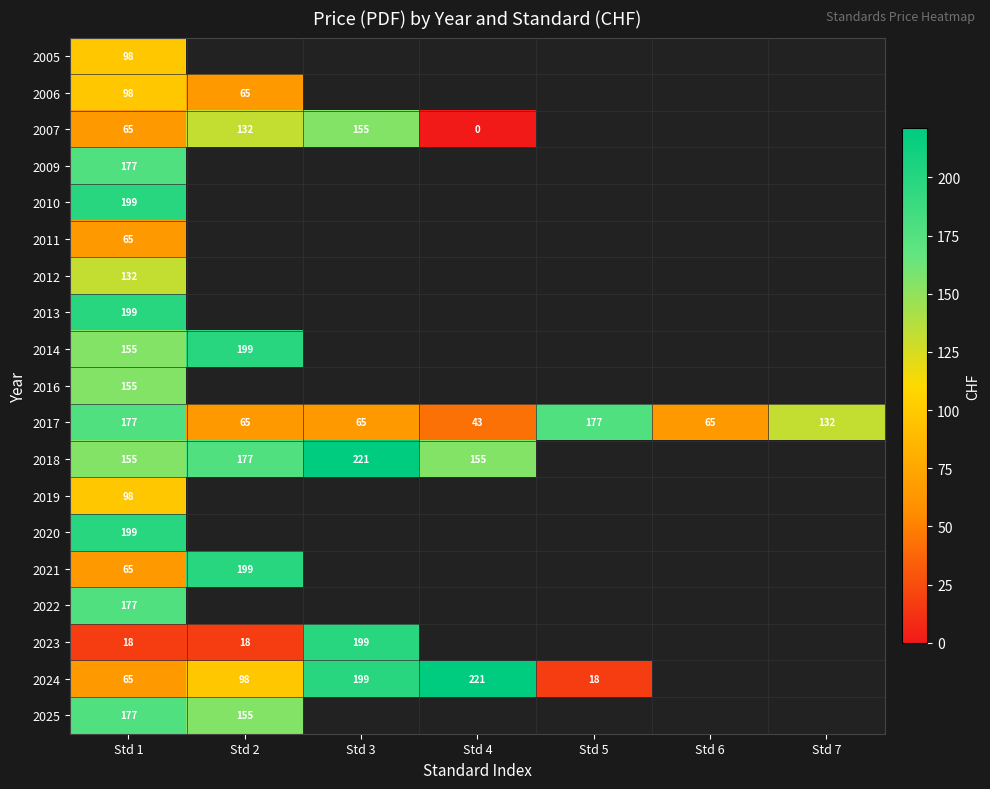

At which category is the sum across all series the highest?

Std 1